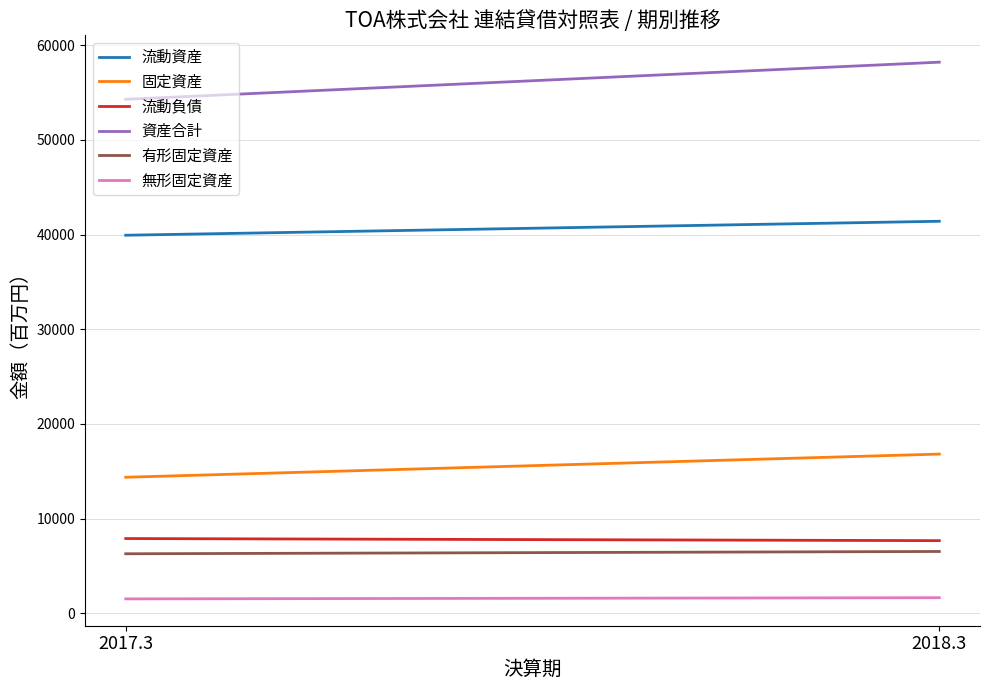

Which category has the lowest value in the 資産合計 series?

2017.3